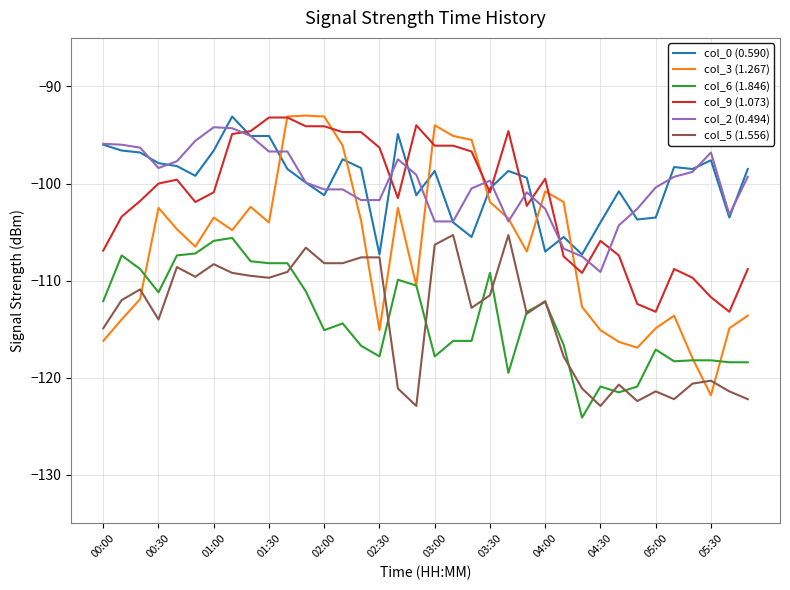

True or false: col_5 (1.556) and col_2 (0.494) intersect in this chart.

False